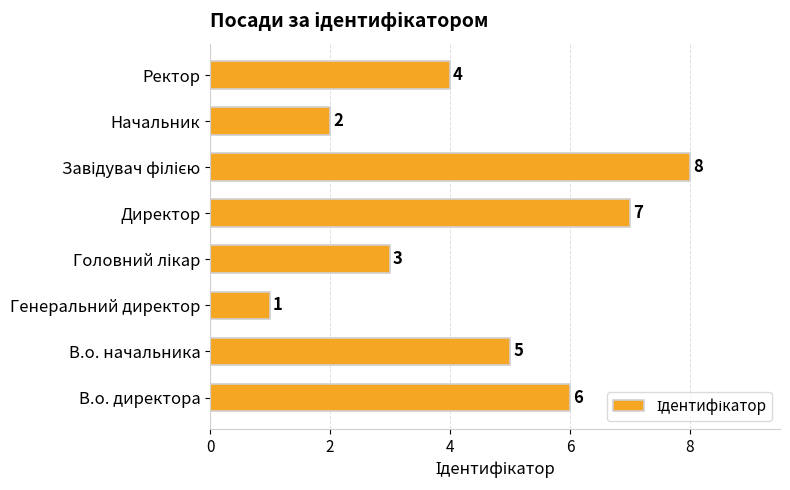

How many distinct data groups are displayed?

1